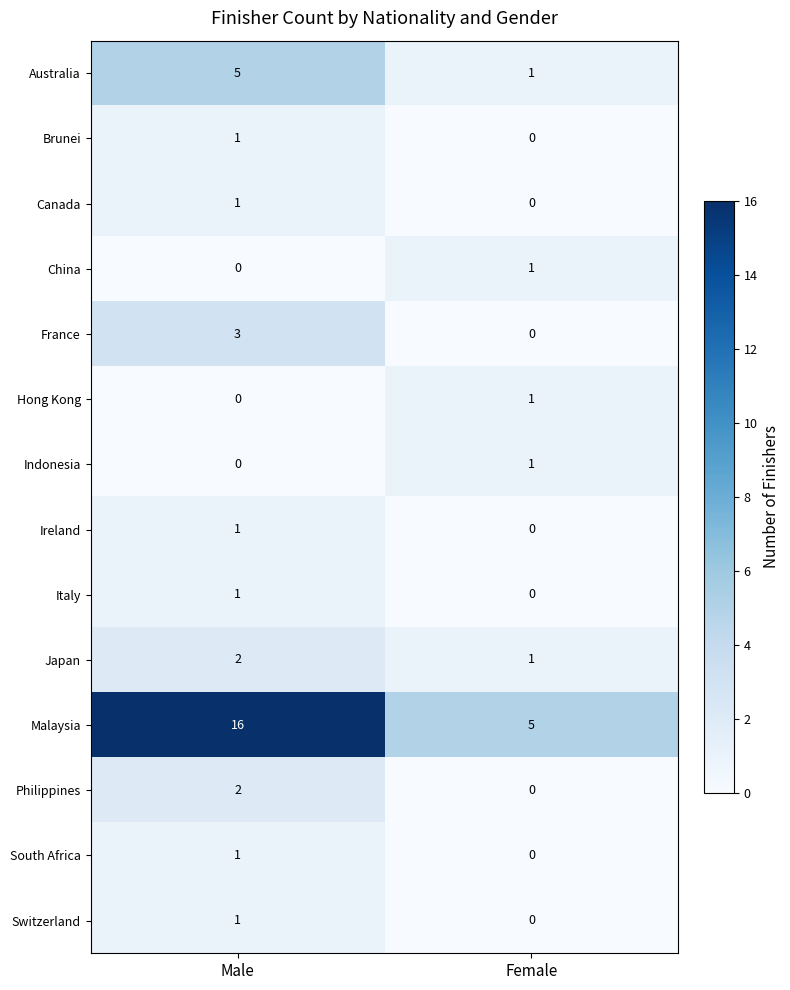

List the labels in order of Malaysia value, largest first.

Male, Female